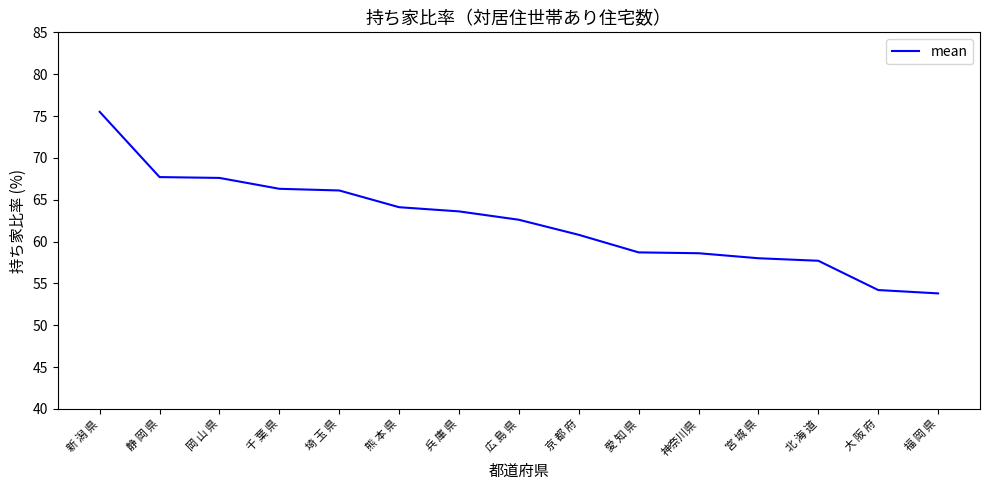

Where does the data first go above 62?

新 潟 県